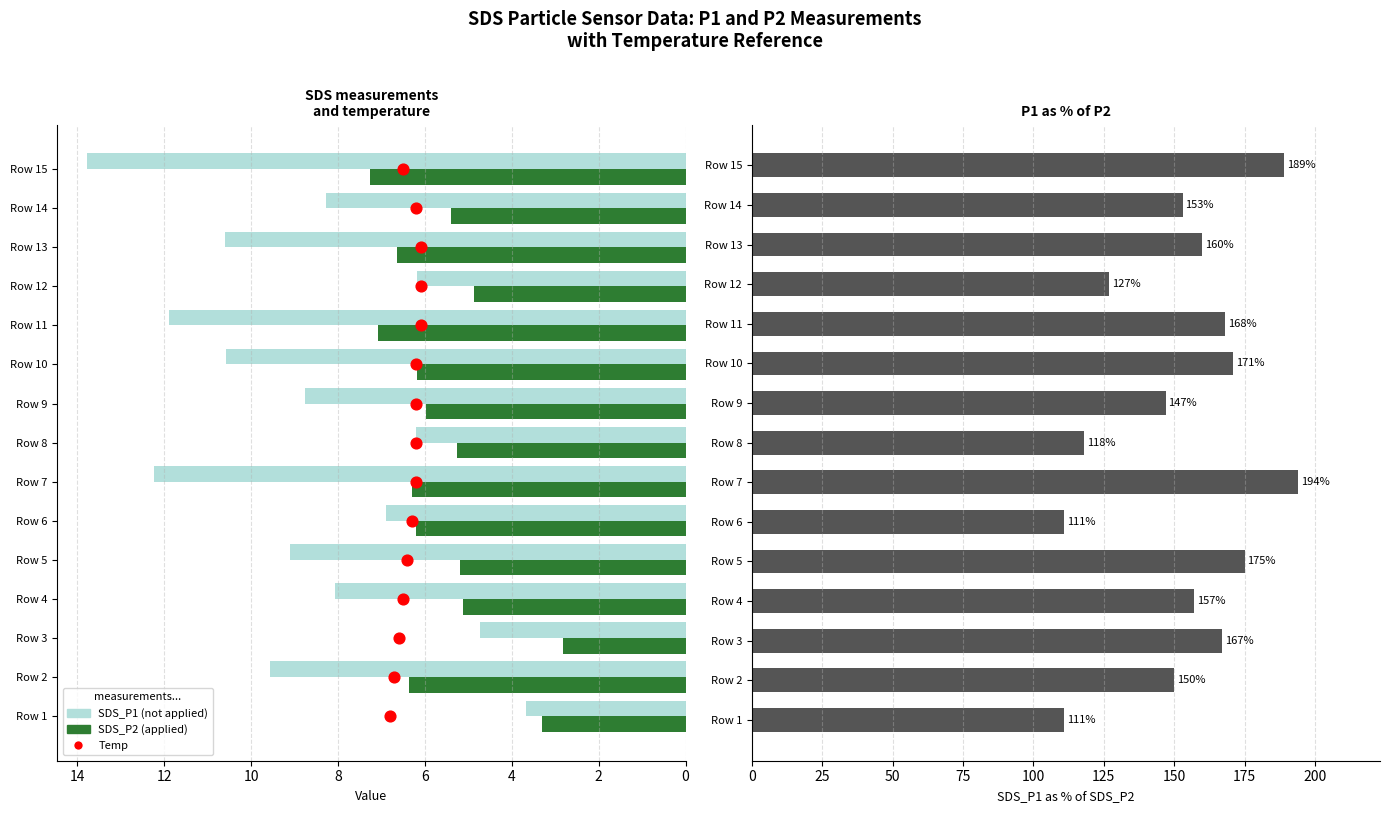

Which series has the largest total across all categories?

SDS_P1 as % of SDS_P2